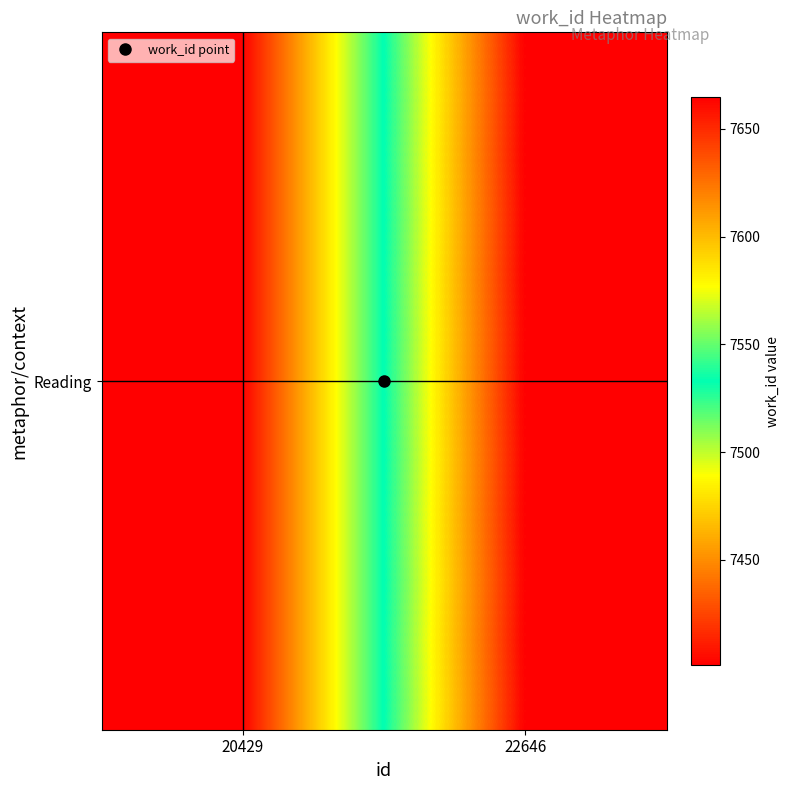

List the labels in order of value, smallest first.

20429, 22646